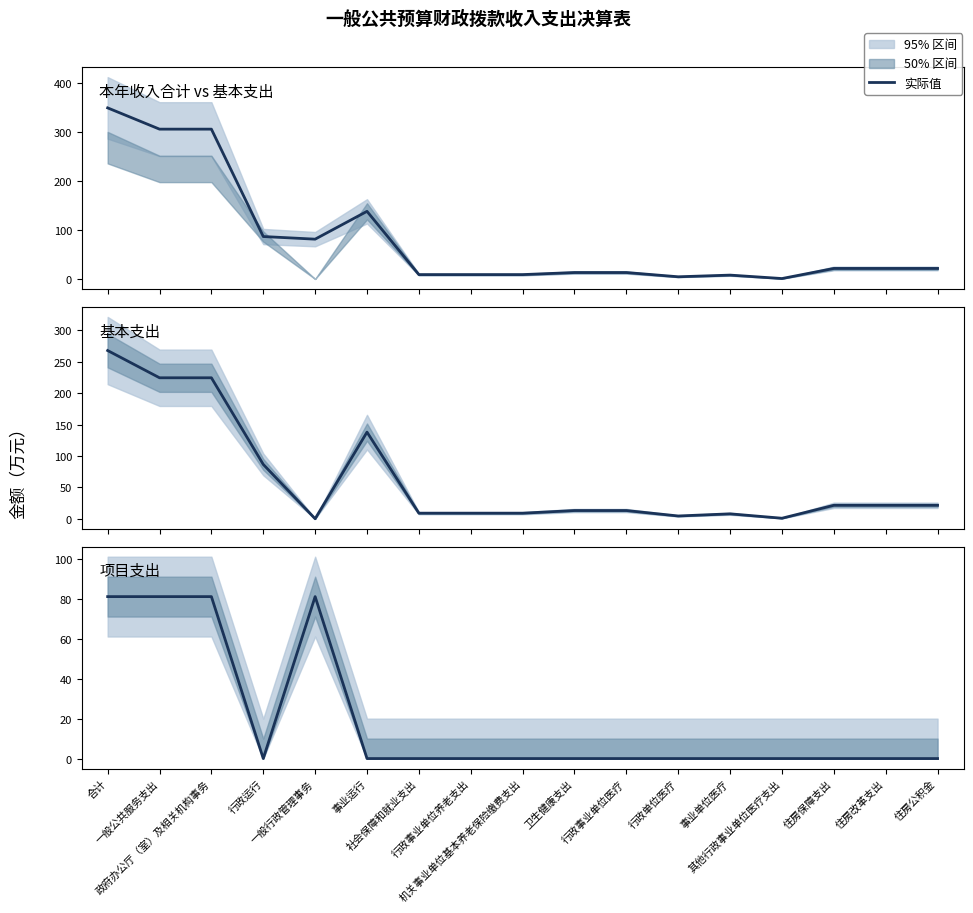

What is the sum of the 本年收入合计 values at 行政运行 and 住房公积金?

107.9